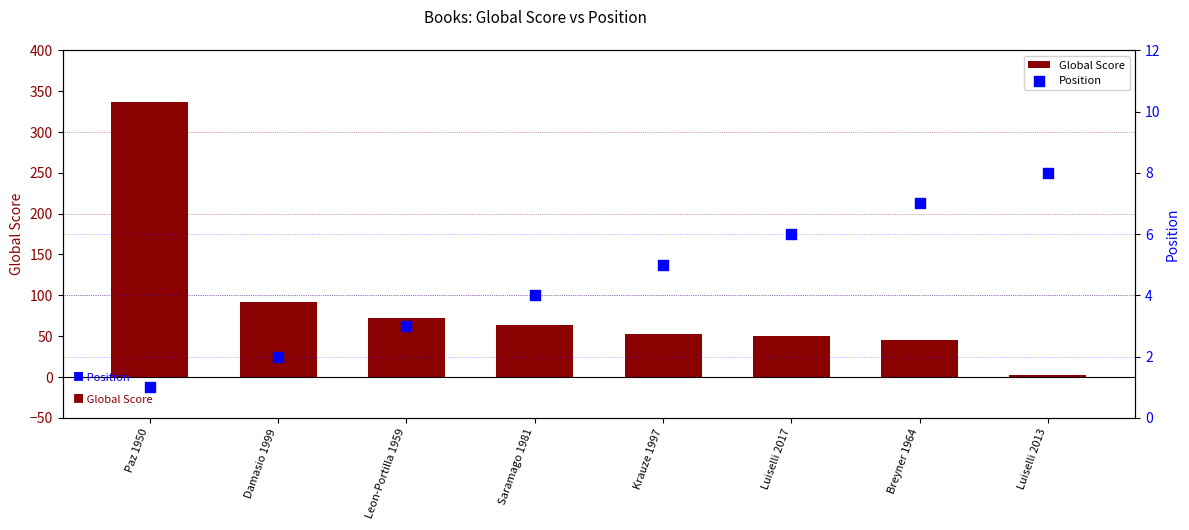

Which series contains the highest Y value?

Global Score